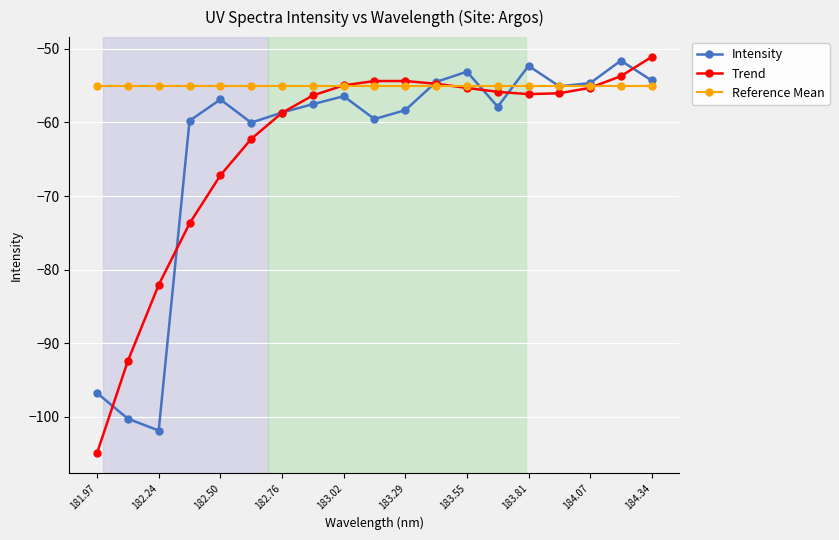

How many series are shown in this chart?

3